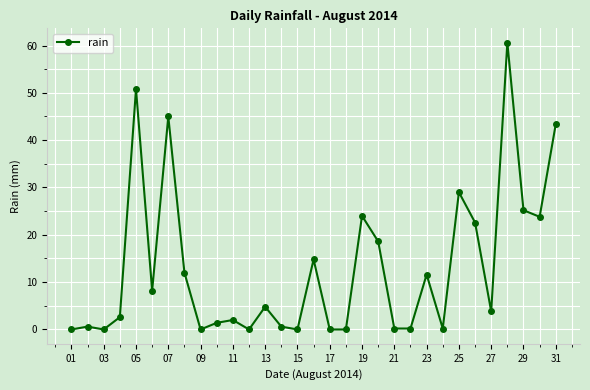

What is the maximum value shown in the chart?

60.6